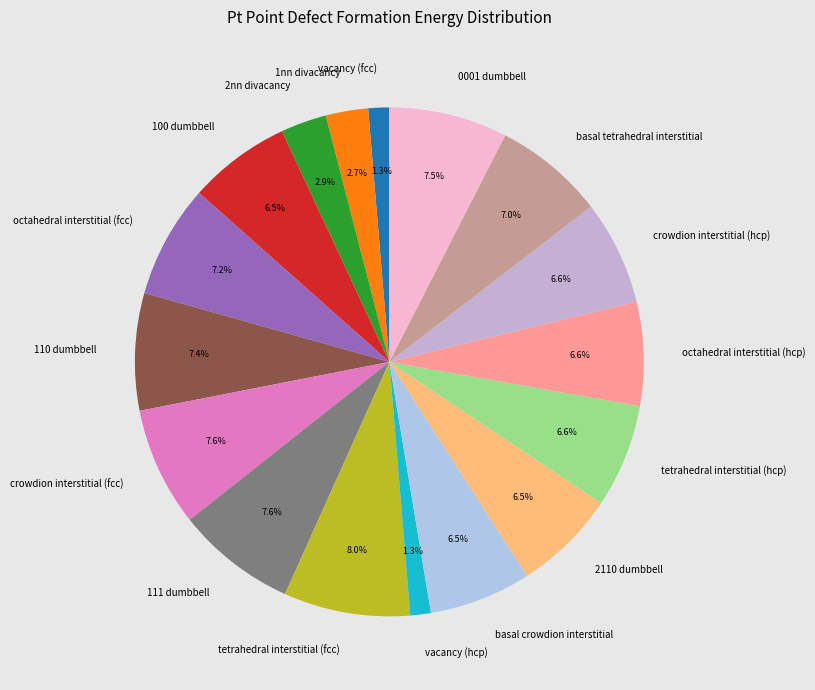

To the nearest percent, what portion does 110 dumbbell represent?

7%